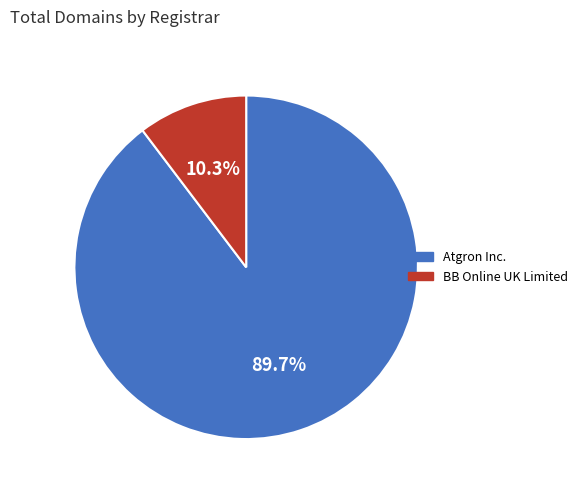

To the nearest percent, what percentage of the pie is BB Online UK Limited?

10%